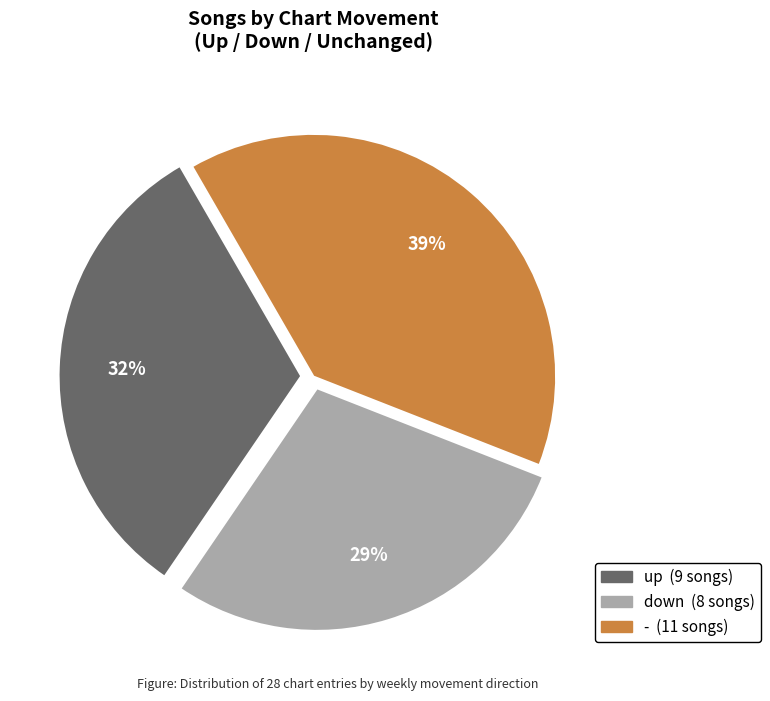

What is the largest slice in the pie chart?

-